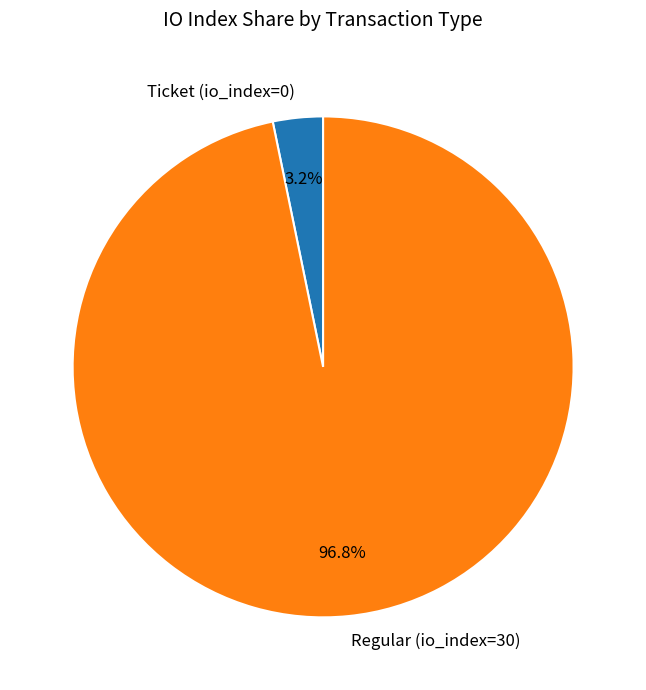

Which slice is the largest?

Regular (io_index=30)